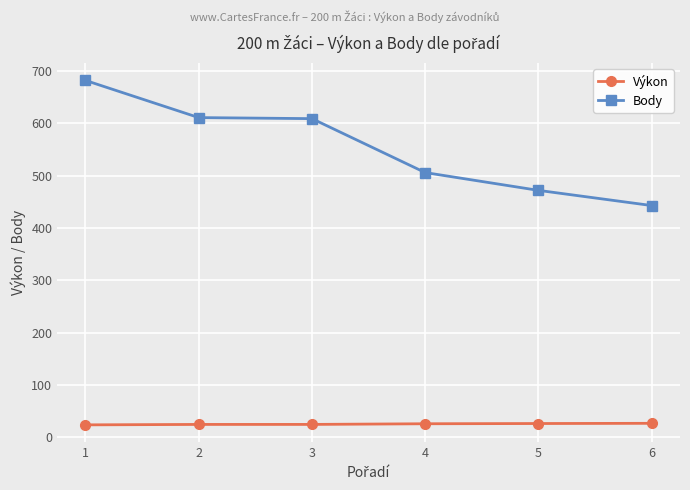

At 2, list the series in order from largest to smallest.

Body, Výkon